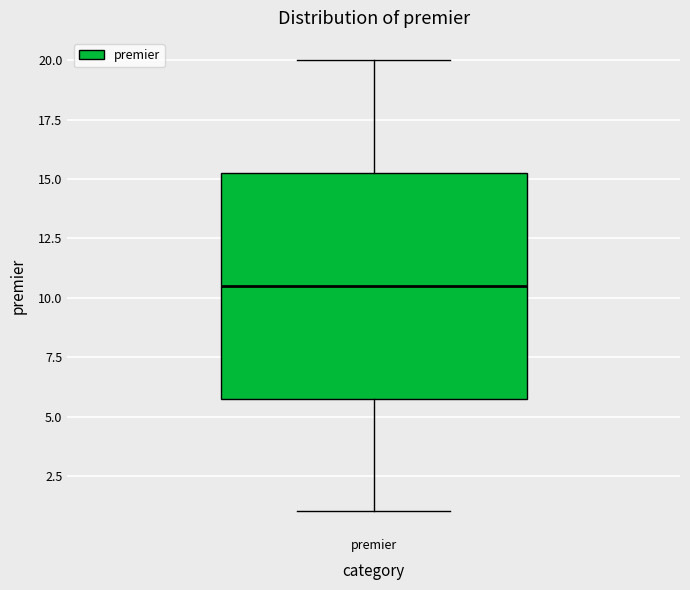

Transcribe this box plot: give where the median line is, the range the box spans, and where the two whiskers end, as read against the y-axis. The values are not printed on the chart, so give them approximately, as read against the axis.

median 10.5, box 6.0 to 15.5, whiskers 1.0 to 20.0